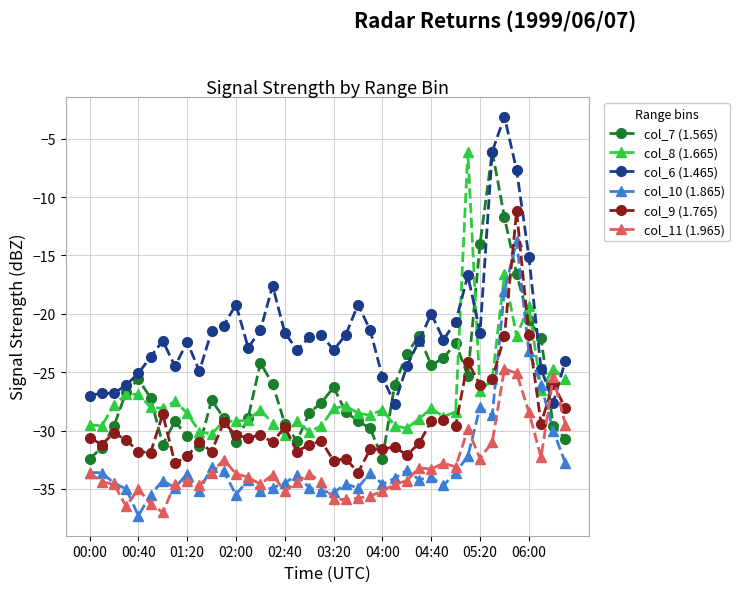

Which series ends up on top after the final intersection of col_11 (1.965) and col_7 (1.565)?

col_11 (1.965)